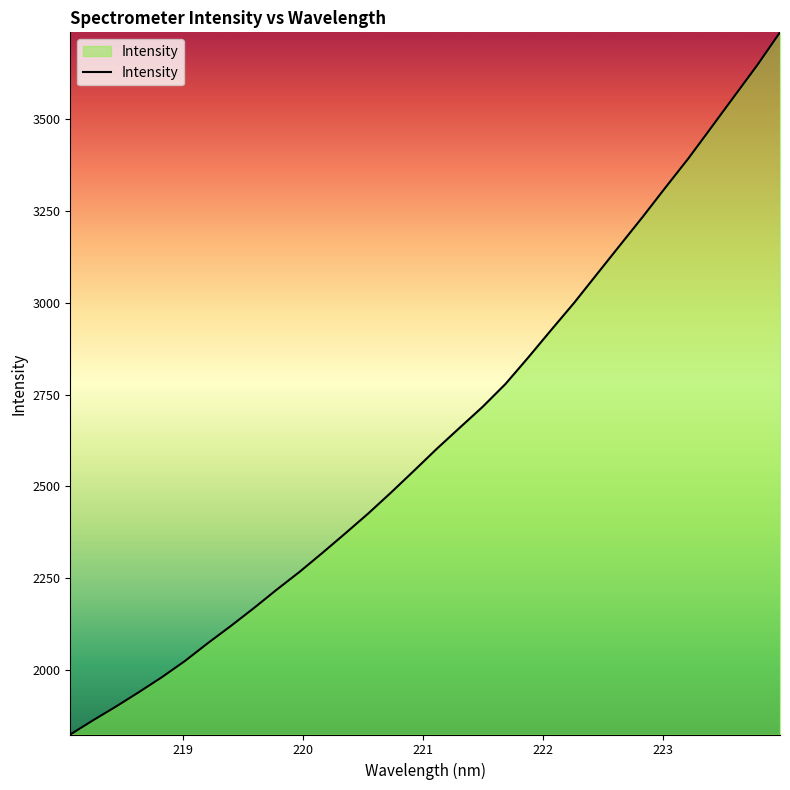

What is the smallest value displayed?

1824.7